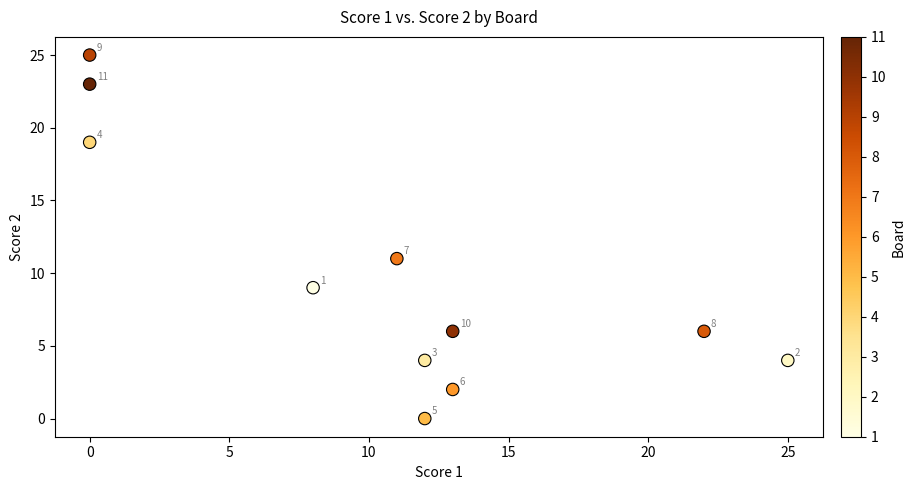

What is the range of Y values (max minus min)?

25